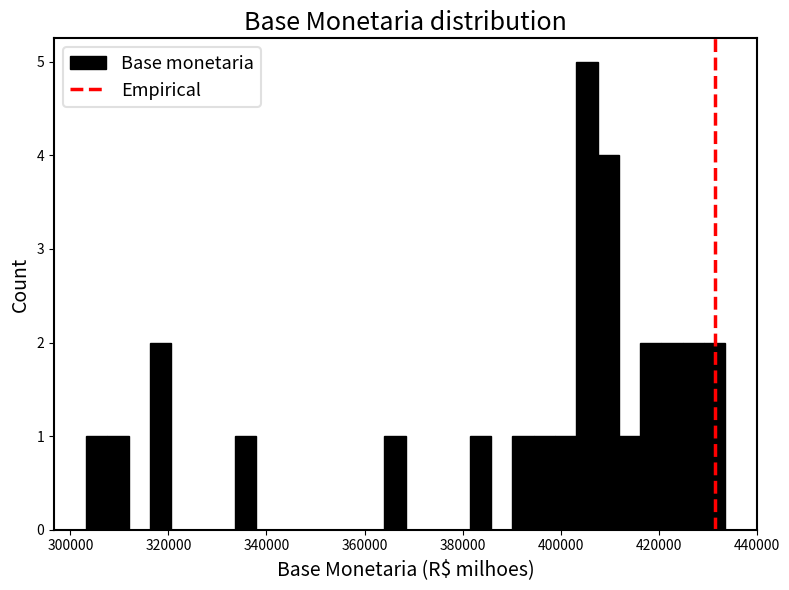

Read against the x-axis, roughly where is the centre of the tallest bar?

406000